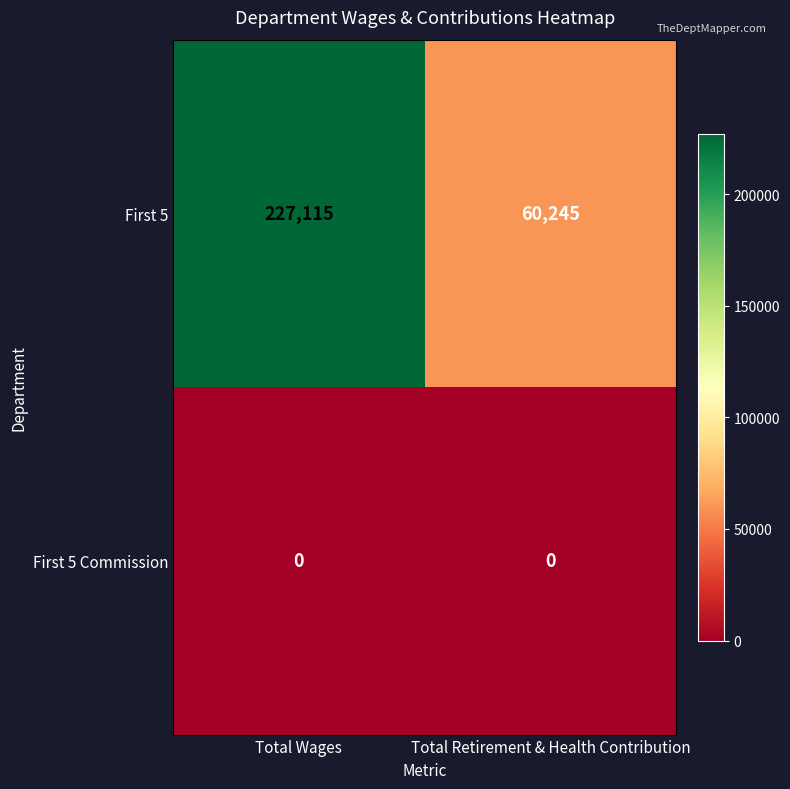

How many distinct data groups are displayed?

2